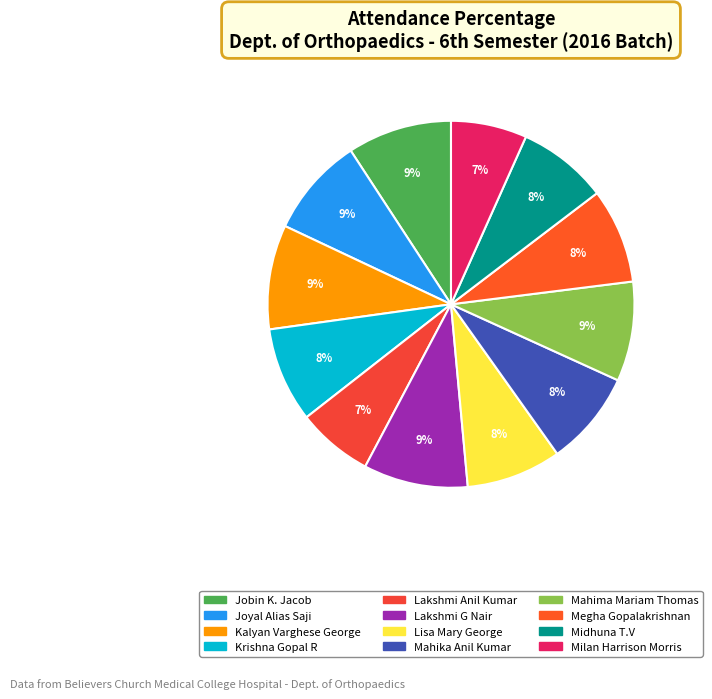

How many segments does this pie chart have?

12